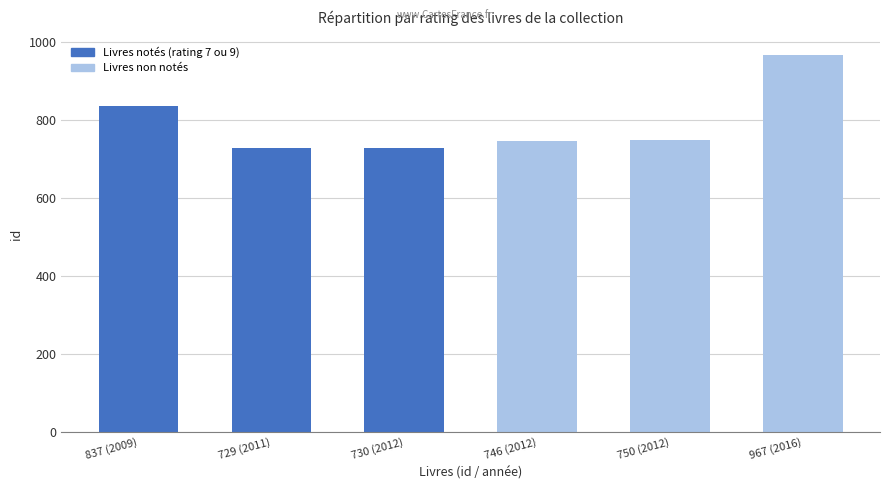

Between 746 (2012) and 837 (2009), which is larger?

837 (2009)